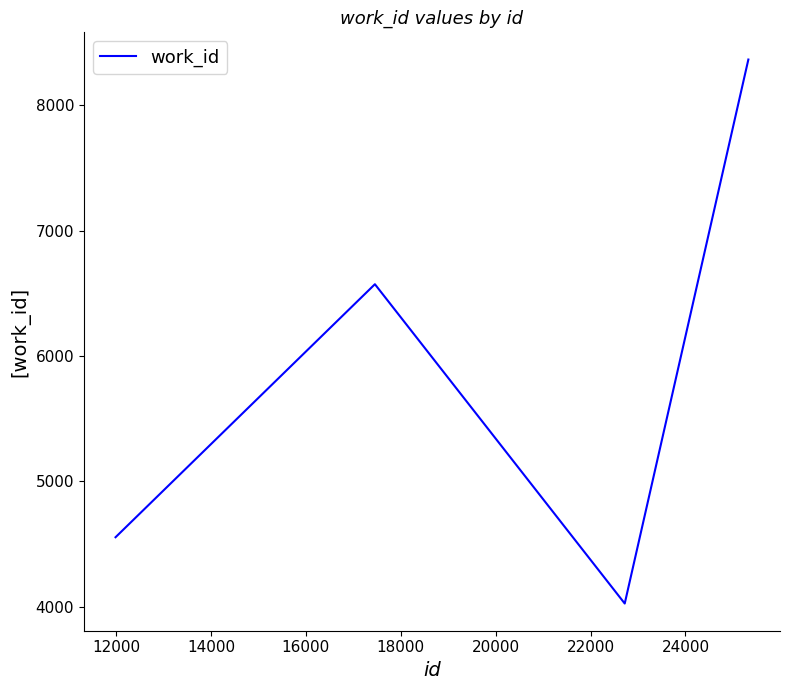

What is the difference between the maximum and minimum values?

4341